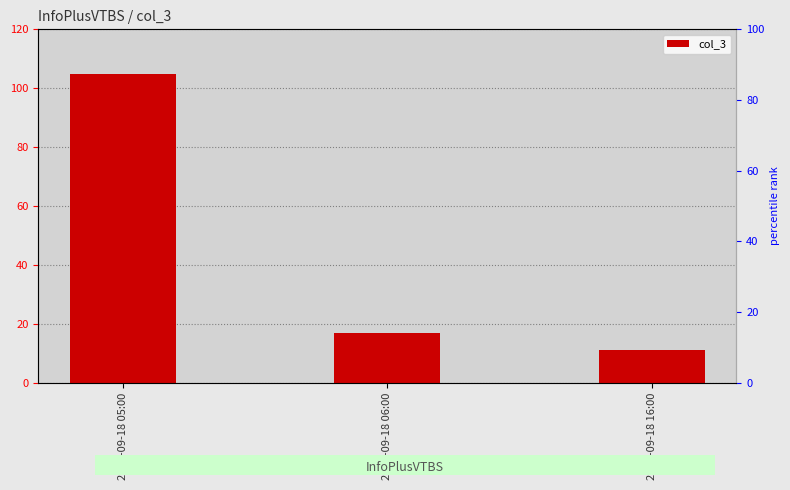

The chart shows a value of 11 at 2016-09-18 16:00. True or false?

True